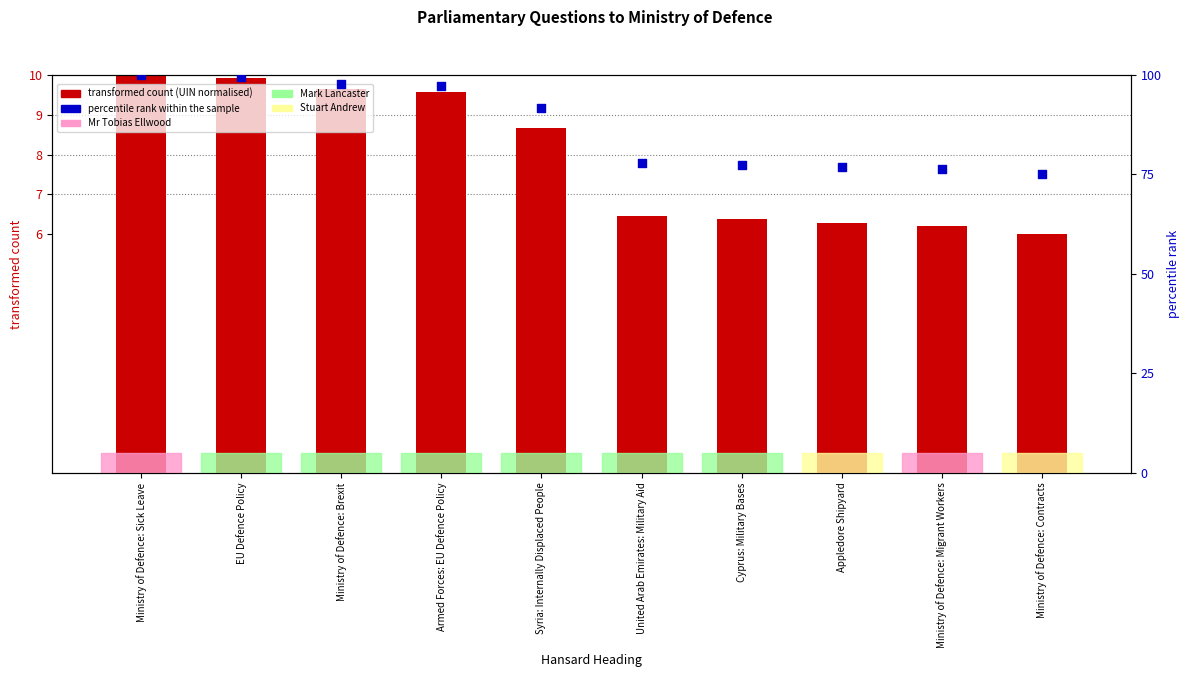

At how many categories does at least one series exceed 50?

10